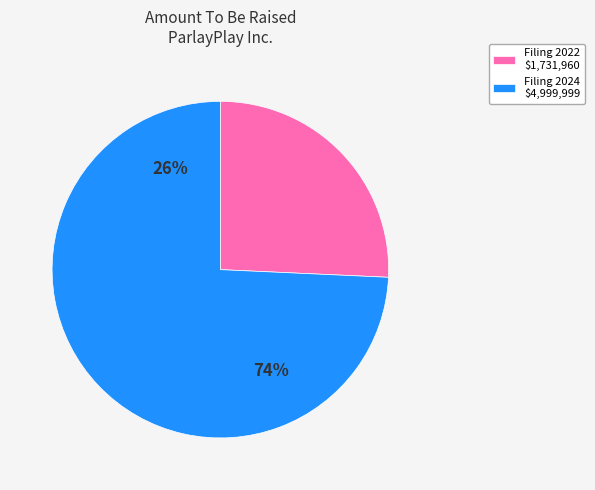

To the nearest percent, what is the average slice percentage?

50%